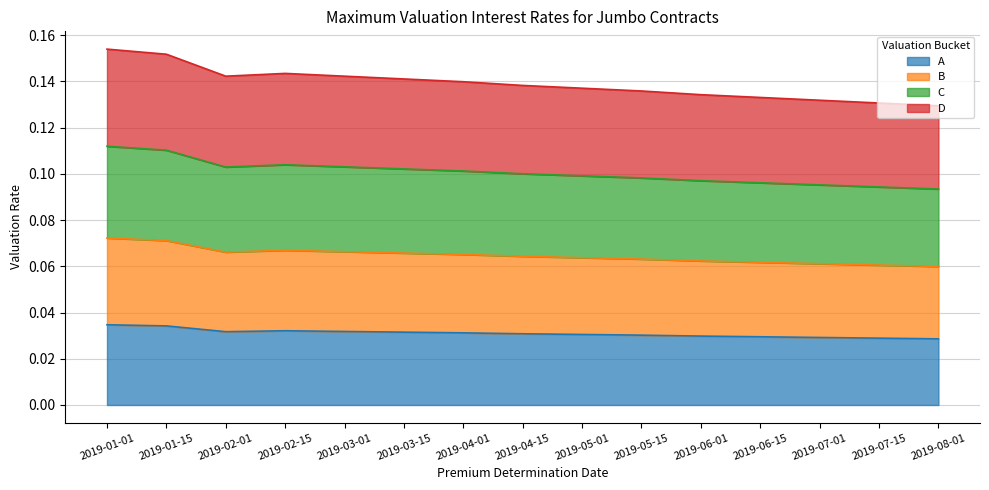

True or false: A and D intersect in this chart.

False